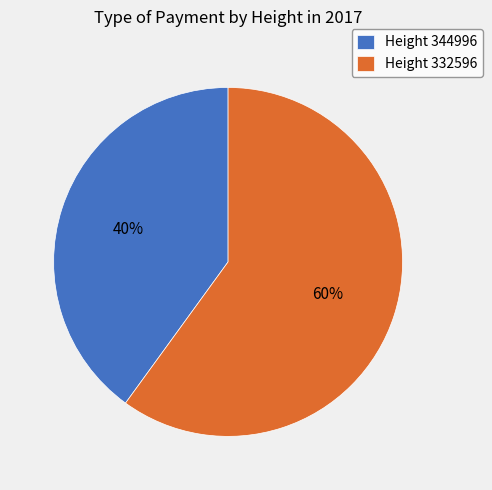

Do Height 344996 and Height 332596 together represent more than half of the pie?

Yes